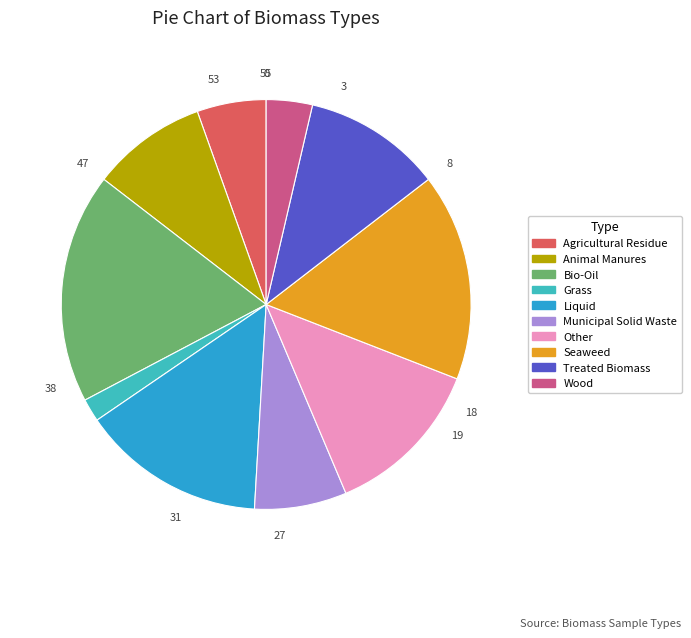

Which slice is the smallest?

Grass